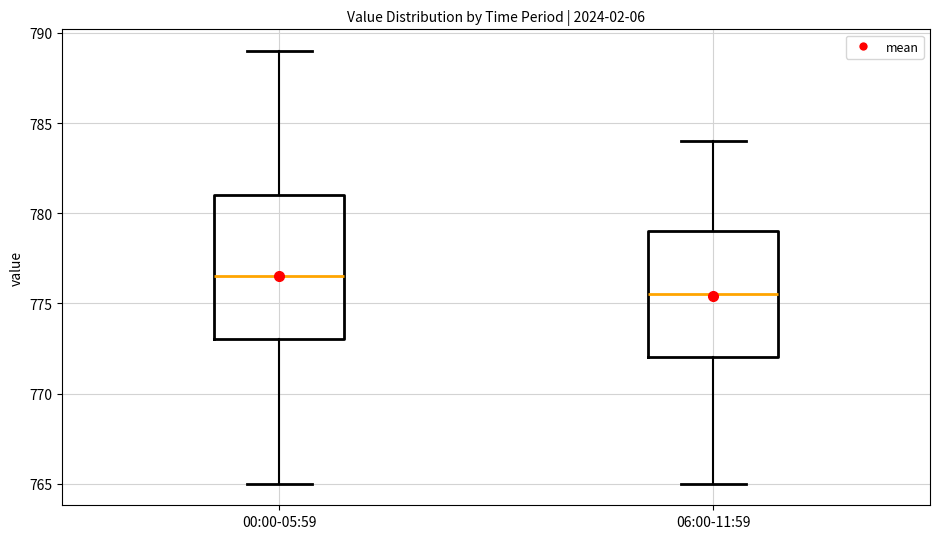

Which box has the highest median line?

00:00-05:59